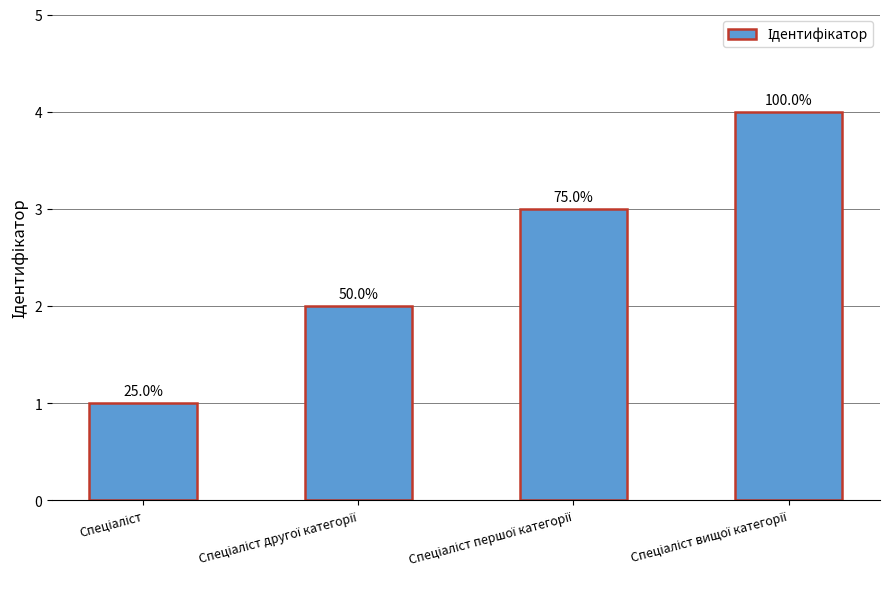

What is the value of the 3rd bar from the left?

3